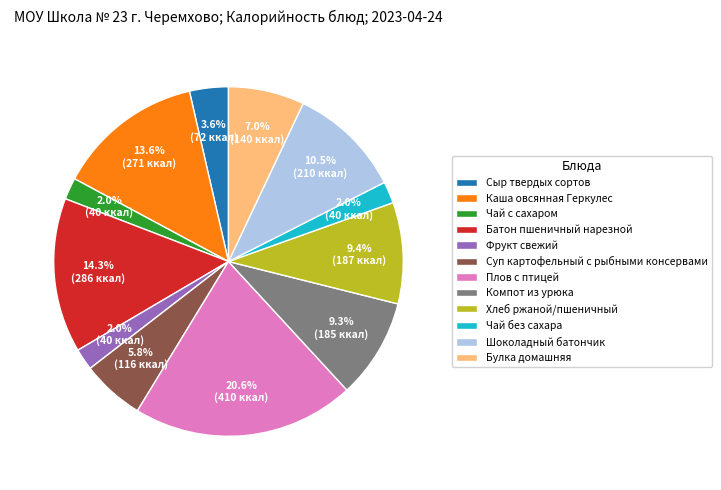

True or false: Фрукт свежий accounts for 2% of the total.

True